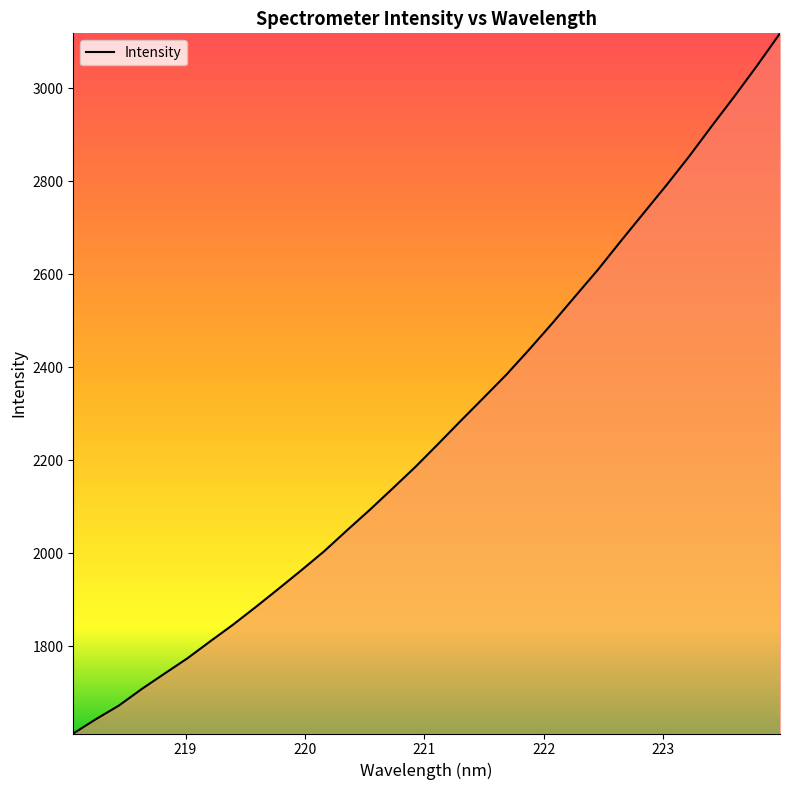

What is the smallest value displayed?

1611.7